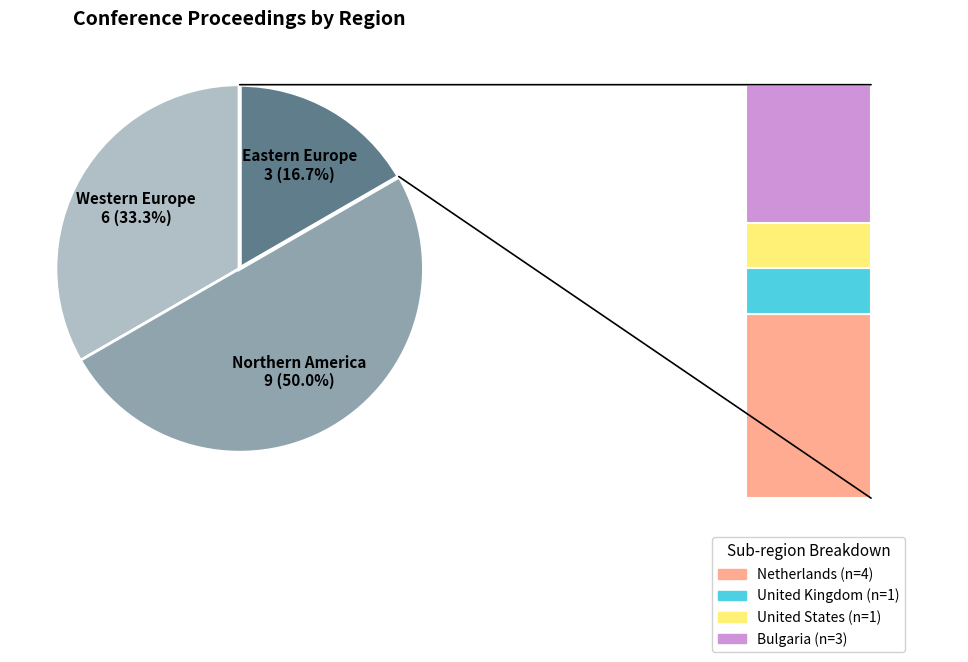

What portion of the pie excludes Eastern Europe?

83.3%